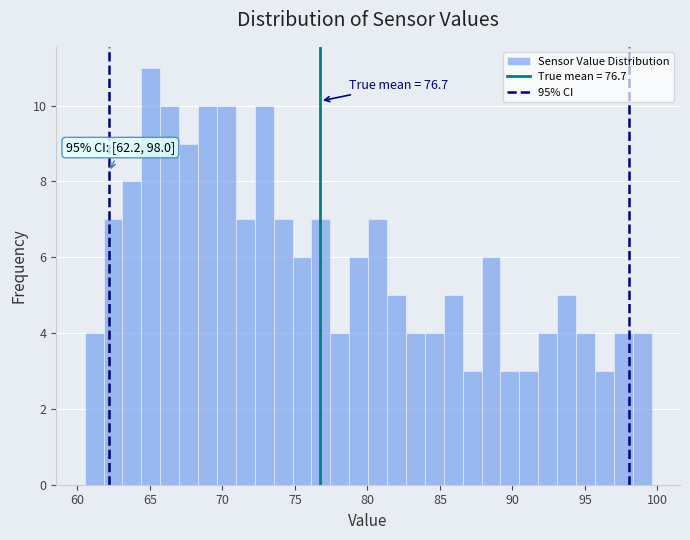

Around what value on the x-axis is the tallest bar? Give the approximate position of its centre, as read against the axis.

65.0